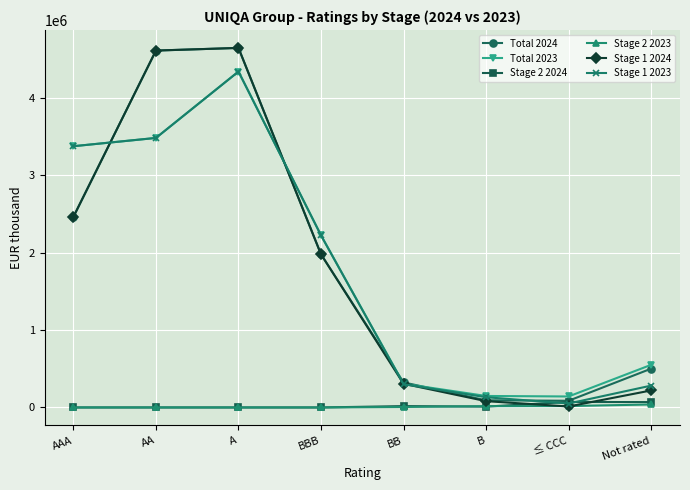

Is the value of Stage 2 2023 at BBB greater than the value of Total 2023 at A?

No